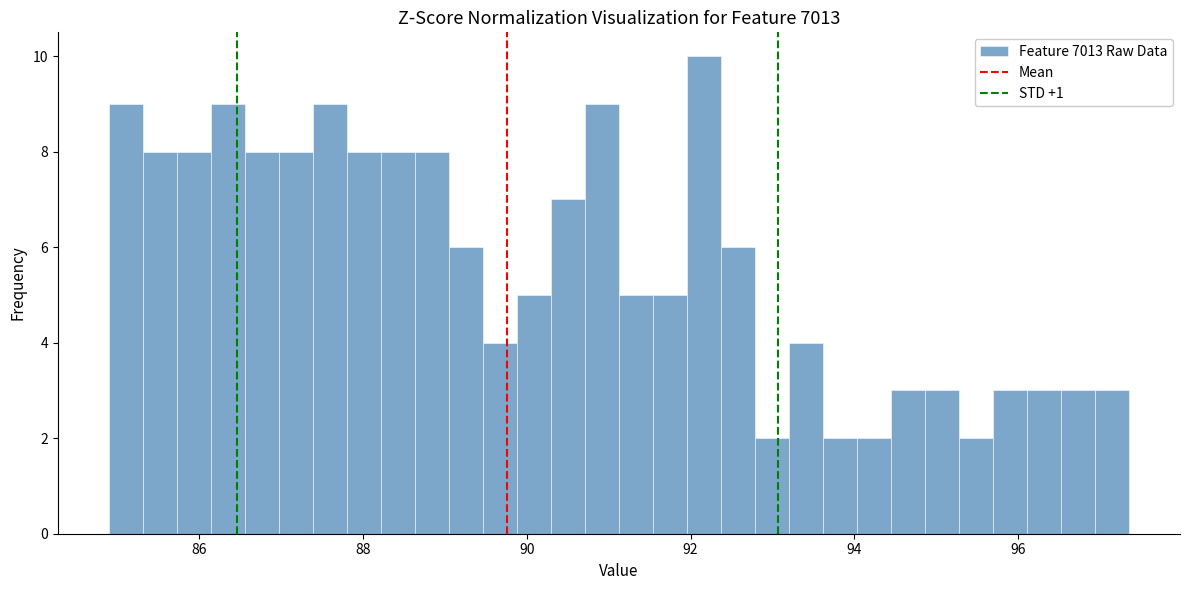

Around what value on the x-axis is the tallest bar? Give the approximate position of its centre, as read against the axis.

92.2